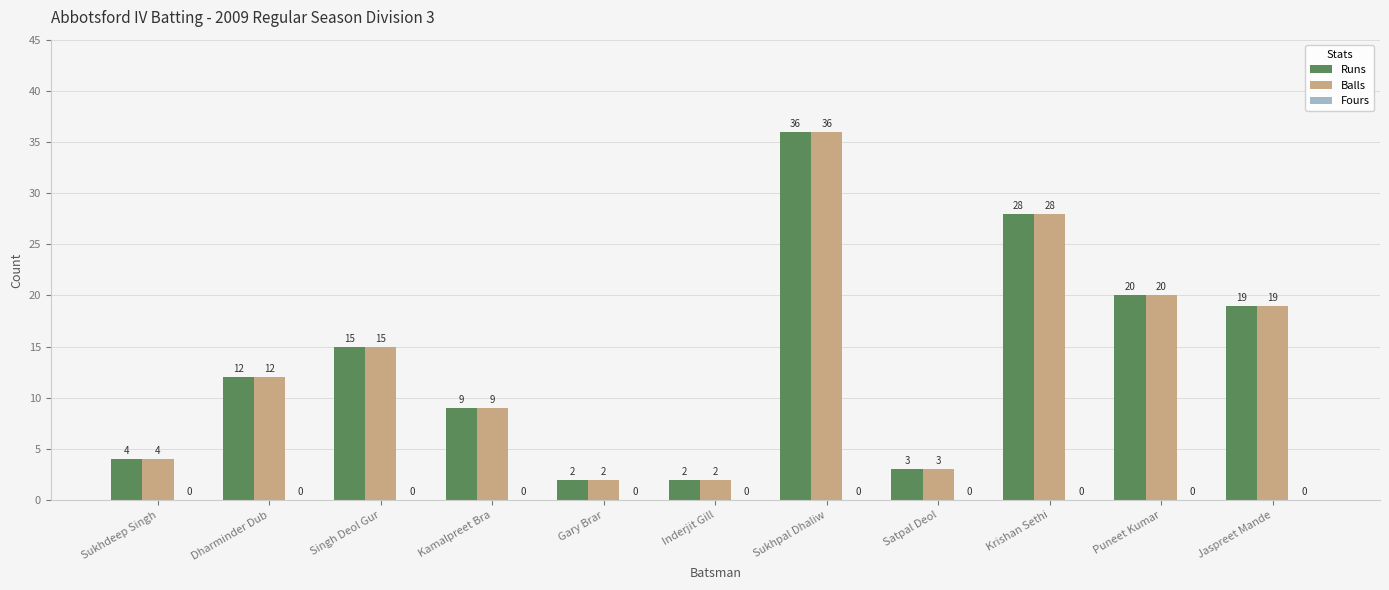

Is it true that Balls equals 15 at Krishan Sethi?

False